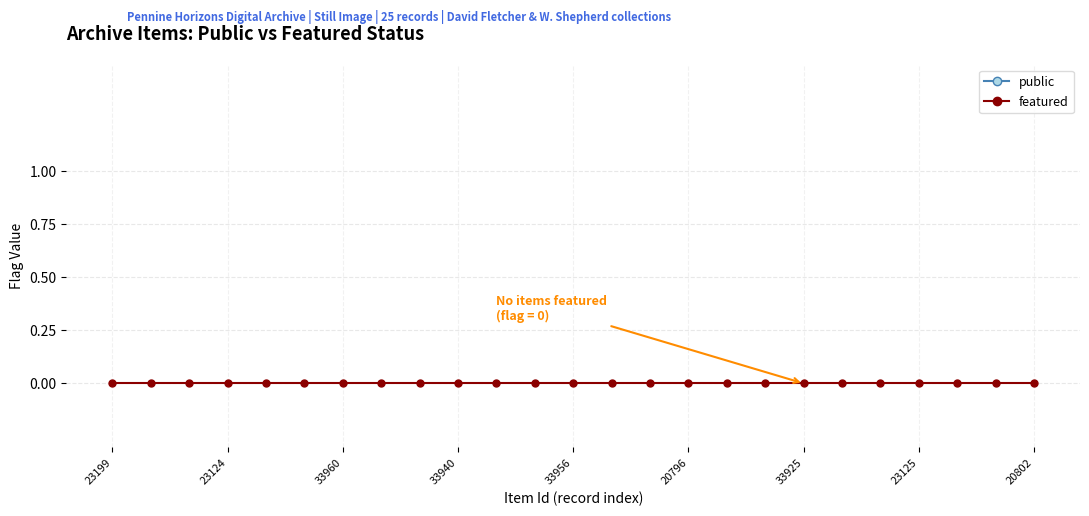

What are all the series names shown in the legend?

public, featured